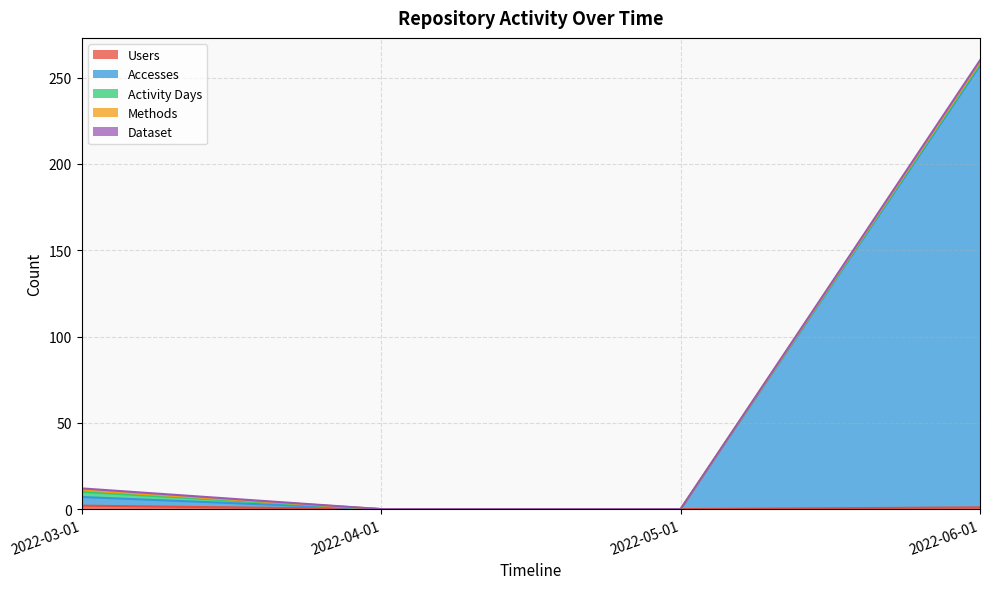

What are all the series names shown in the legend?

Users, Accesses, Activity Days, Methods, Dataset